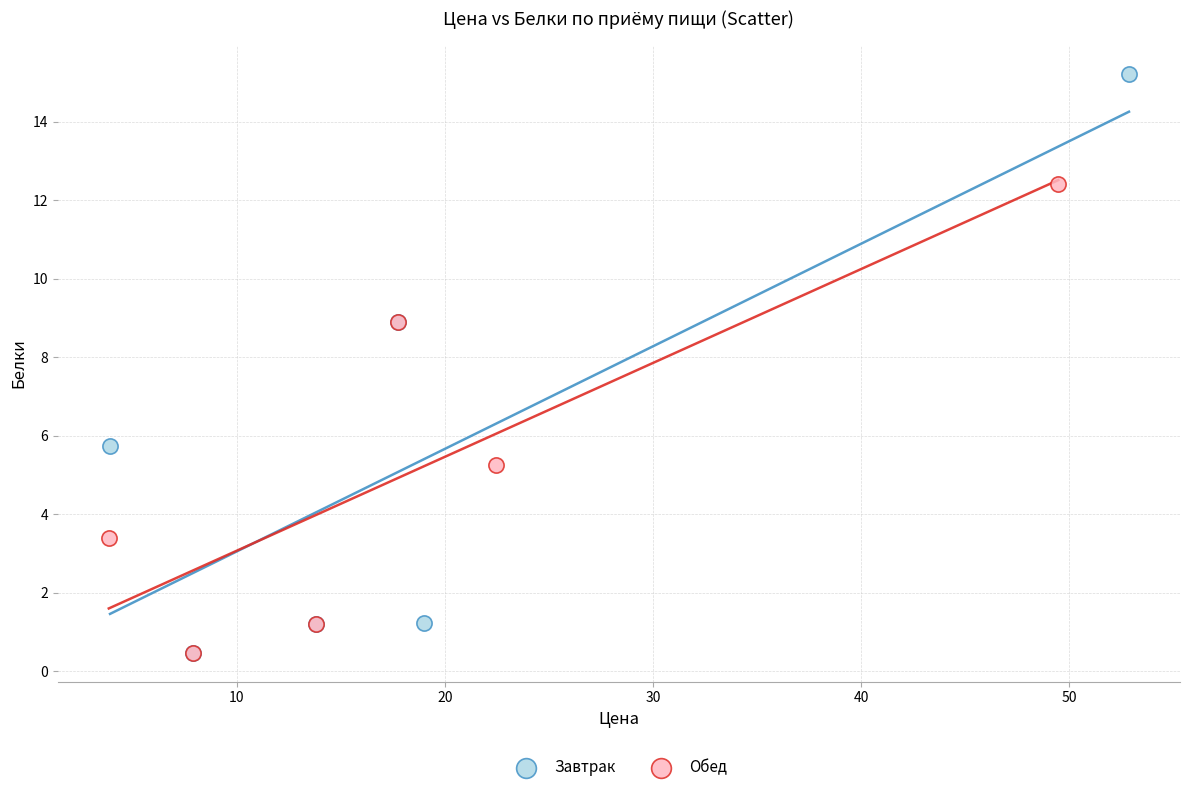

Which series reaches the maximum Y coordinate?

Завтрак